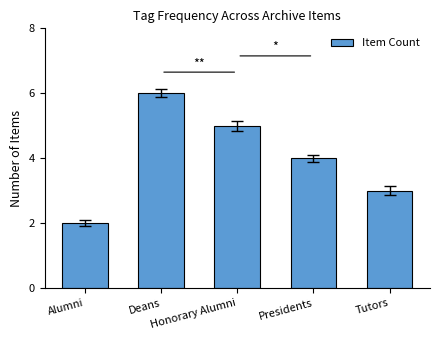

The value at Tutors is 3. True or false?

True